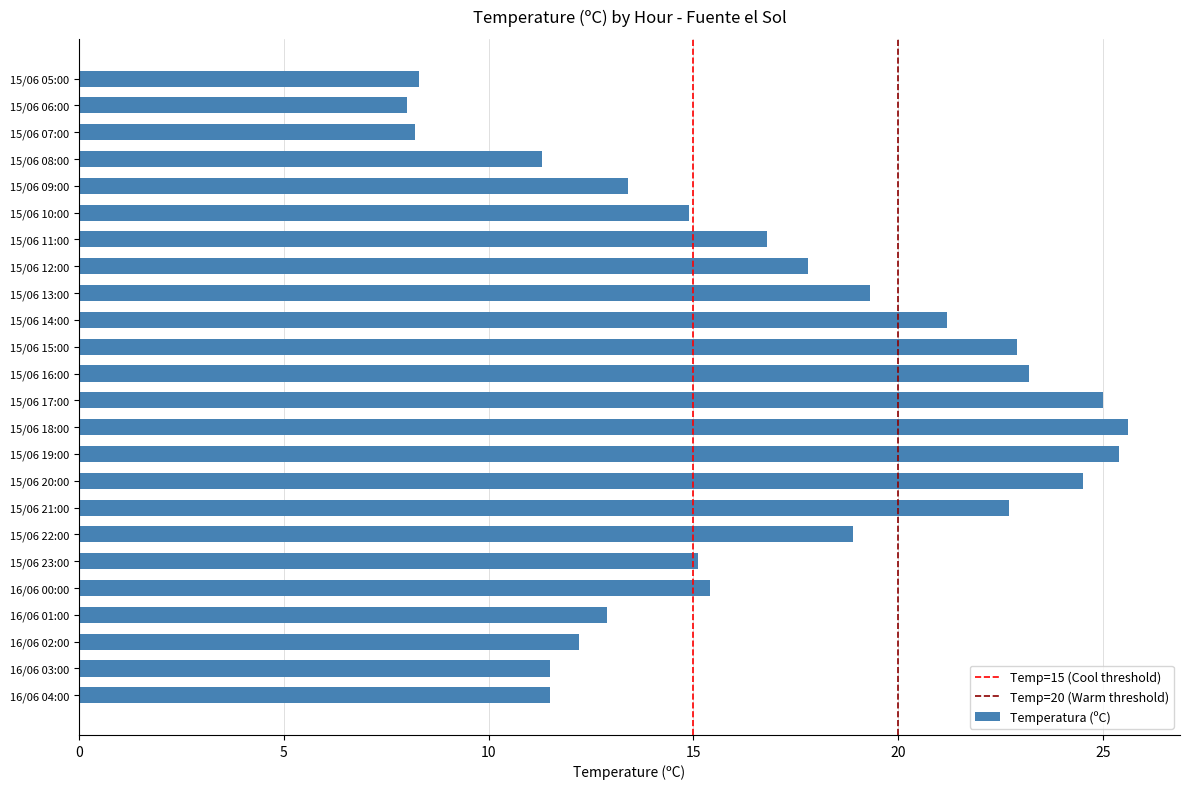

How many data points does each series have?

24